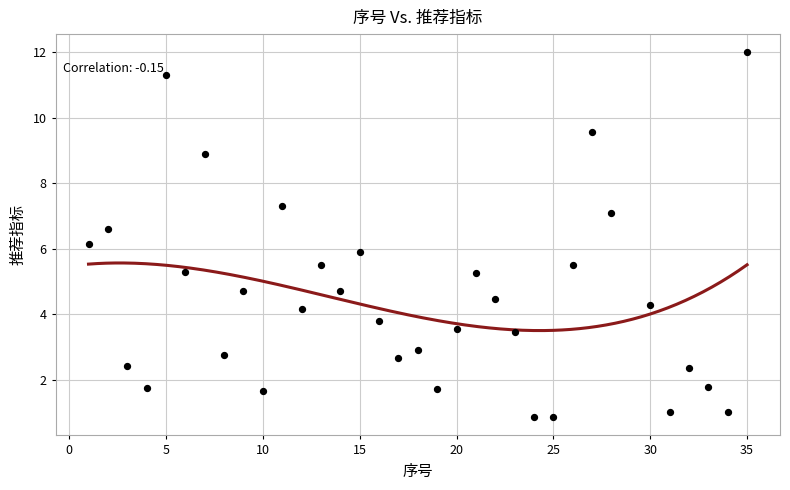

What is the range of X values (max minus min)?

34.0